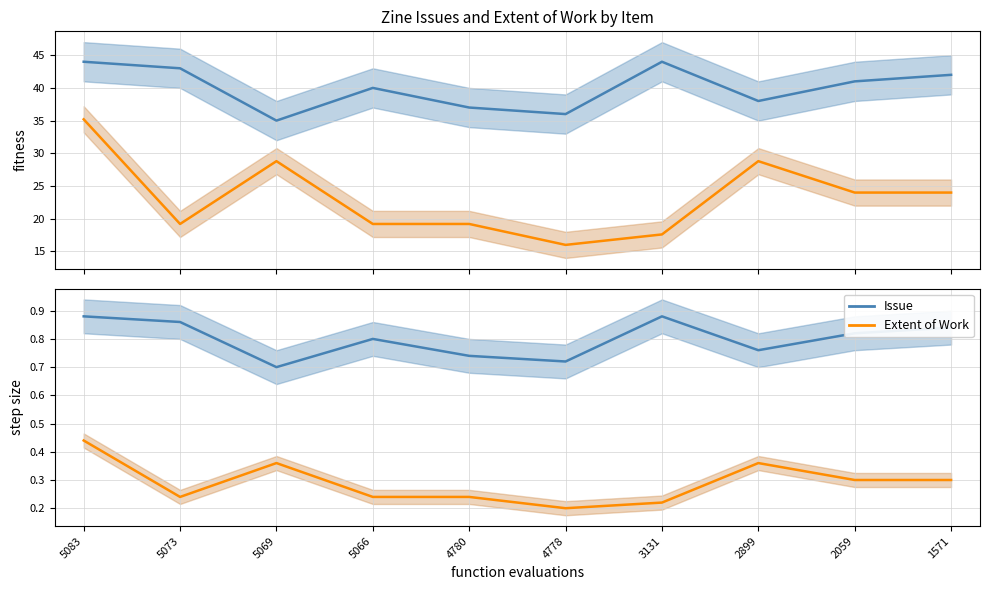

Is this an area chart (filled region under the line)?

No